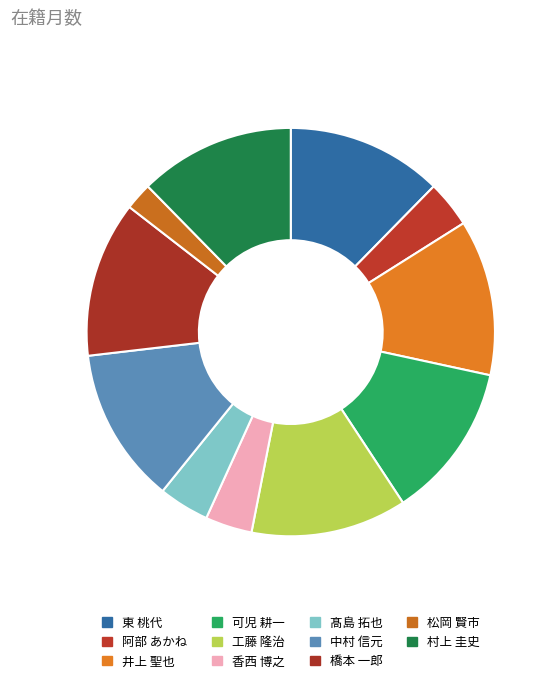

Does 阿部 あかね represent more than half of the total?

No